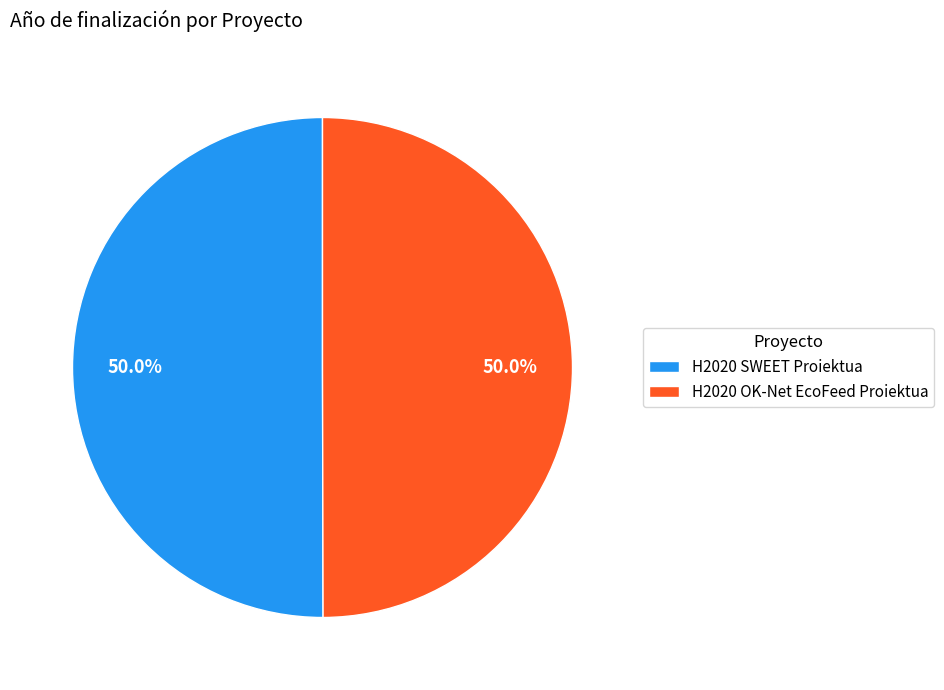

To the nearest percent, what is the average slice percentage?

50%